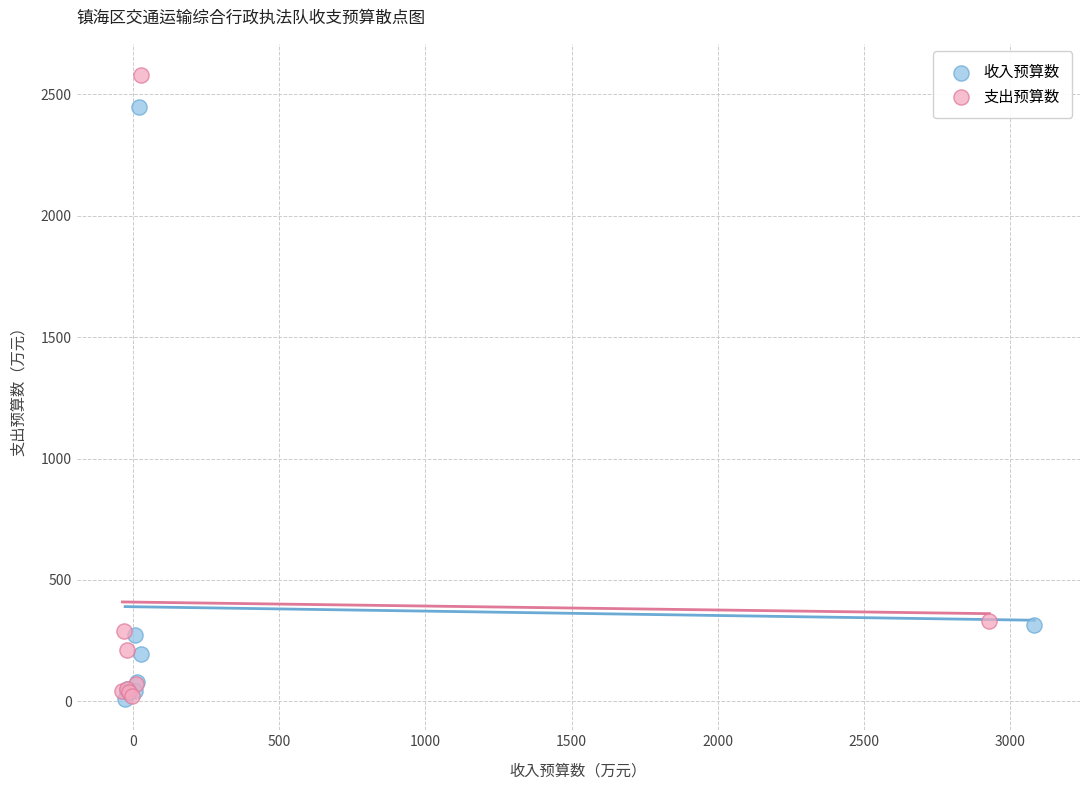

Which series reaches the maximum Y coordinate?

支出预算数